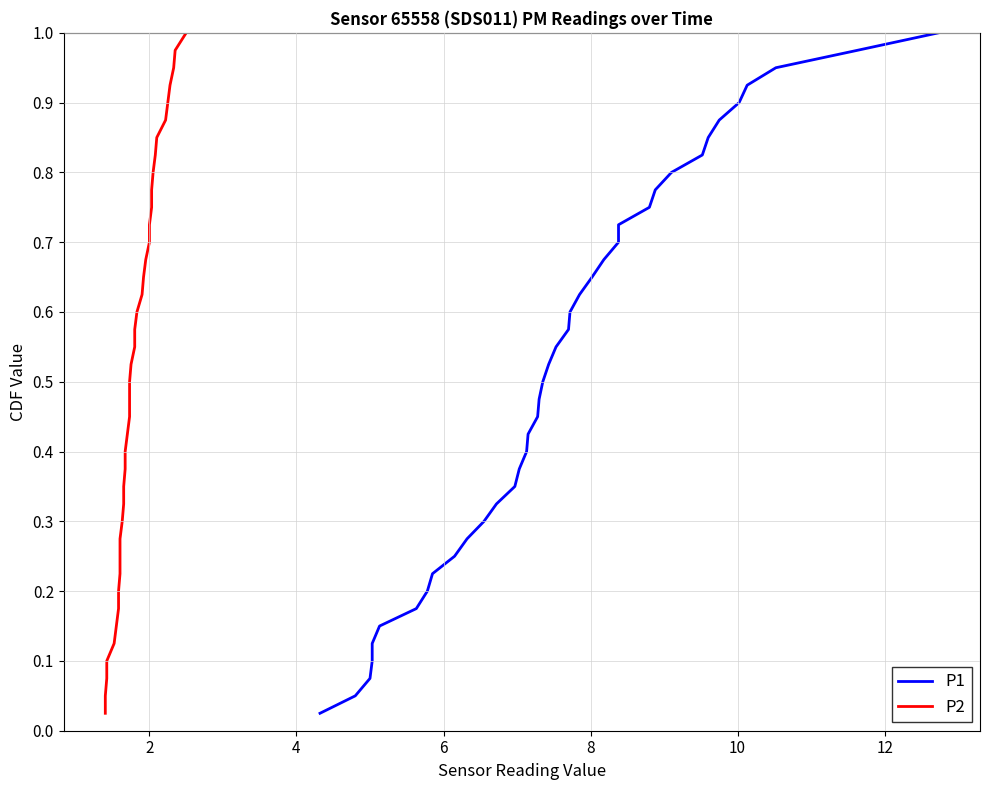

Which series has the largest range (max minus min)?

P1